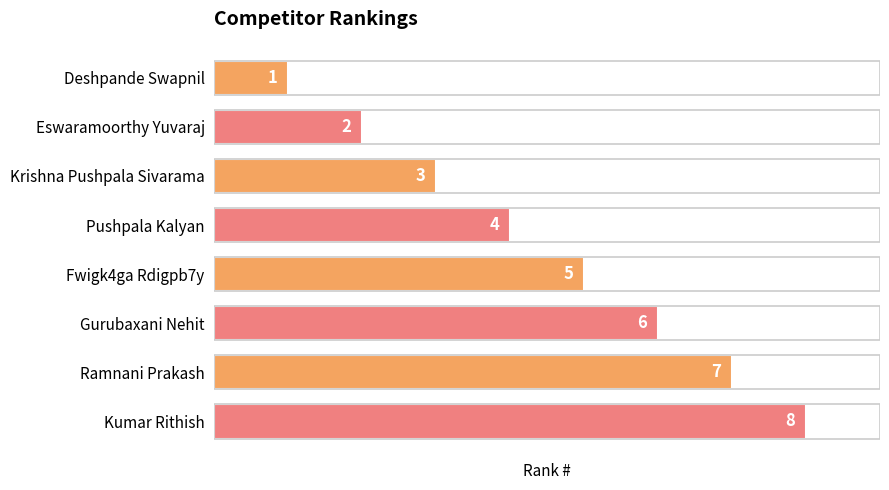

Does the chart contain any negative values?

No